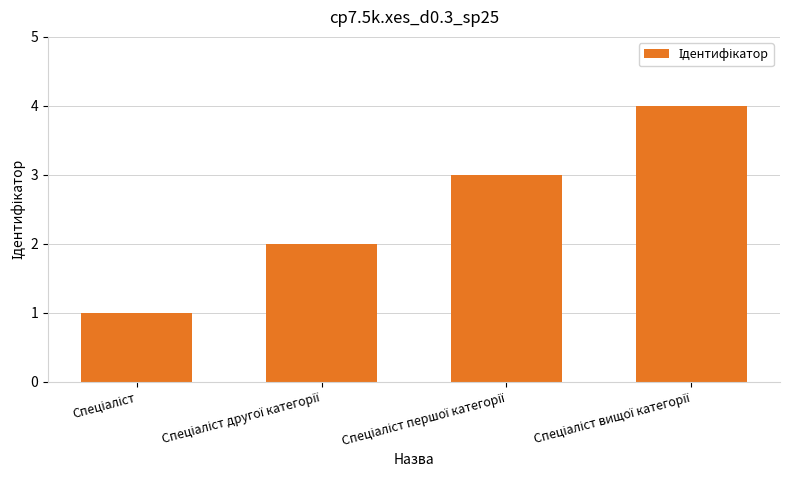

What is the sum of all values?

10